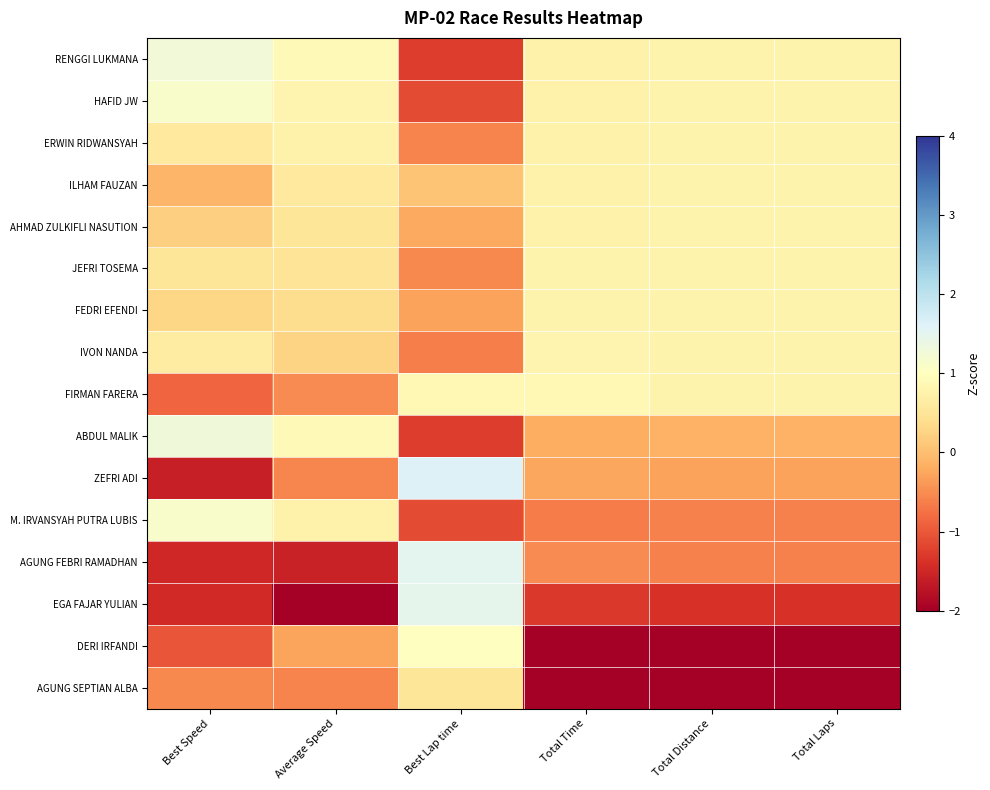

Between Total Time and Best Speed, which is larger?

Best Speed